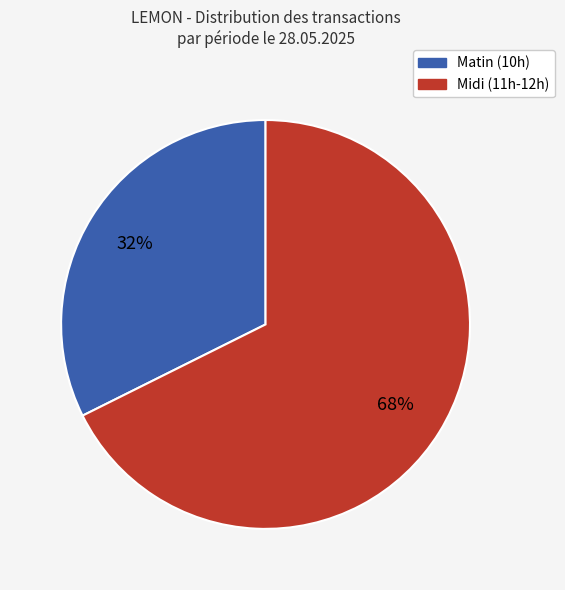

To the nearest percent, what is the average slice percentage?

50%